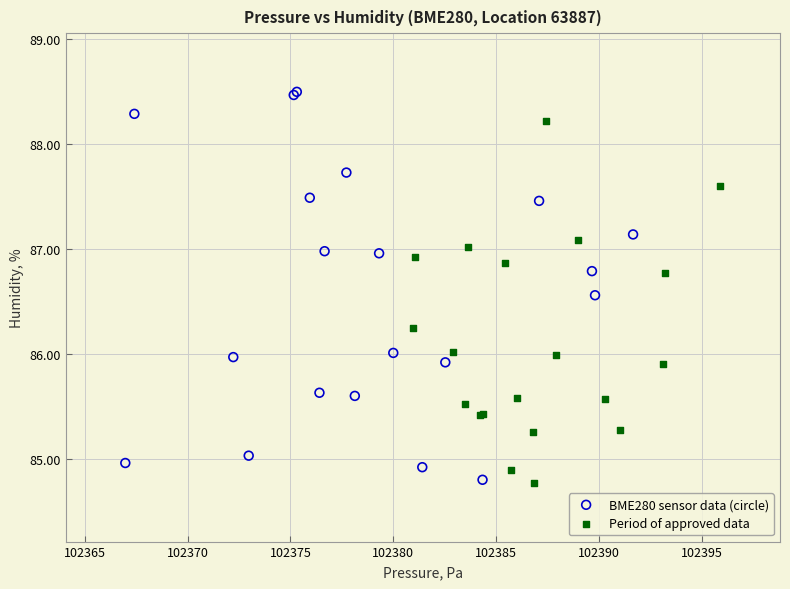

Which series has the largest Y range (max minus min)?

BME280 sensor data (circle)